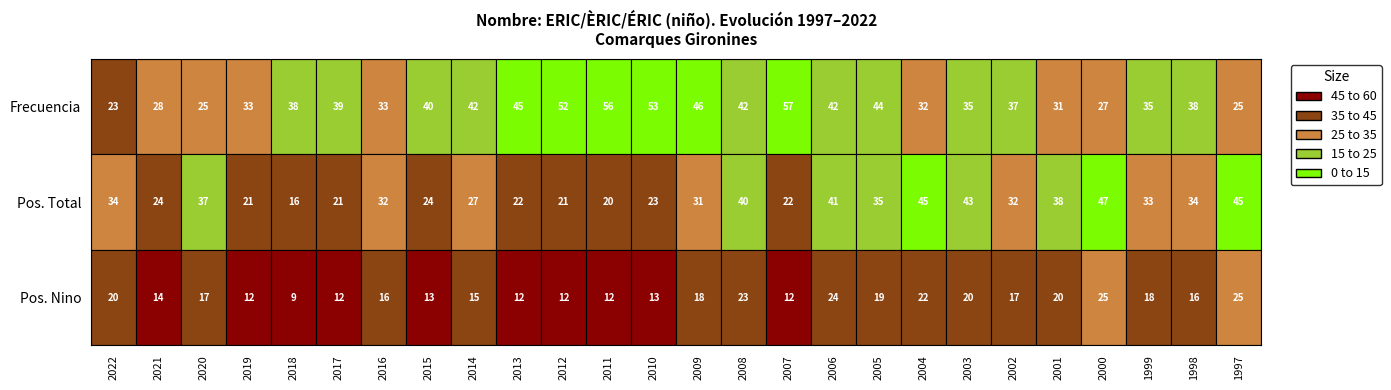

List the labels in order of Posicion_Total value, largest first.

2000, 2004, 1997, 2003, 2006, 2008, 2001, 2020, 2005, 2022, 1998, 1999, 2016, 2002, 2009, 2014, 2021, 2015, 2010, 2013, 2007, 2019, 2017, 2012, 2011, 2018